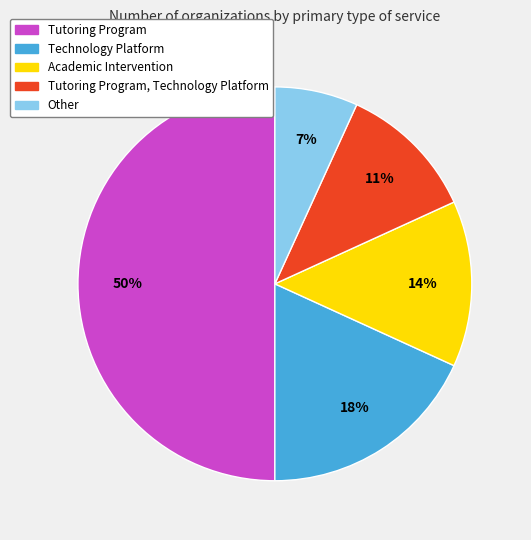

To the nearest percent, what is the average slice percentage?

20%